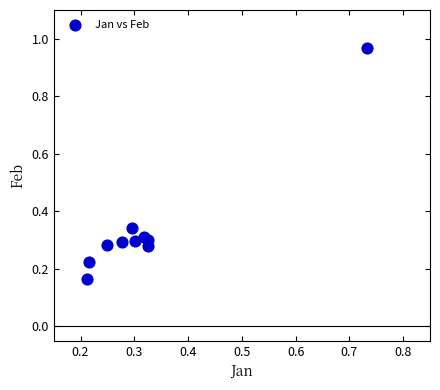

What is the range of Y values (max minus min)?

0.8